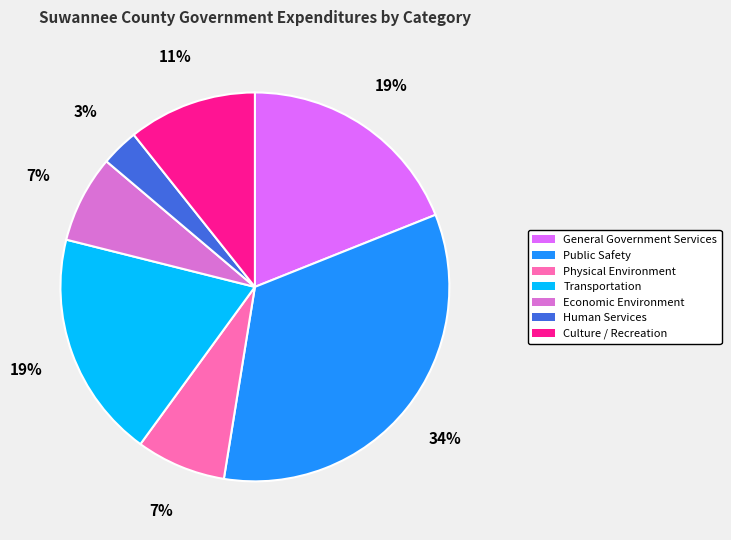

How many segments does this pie chart have?

7